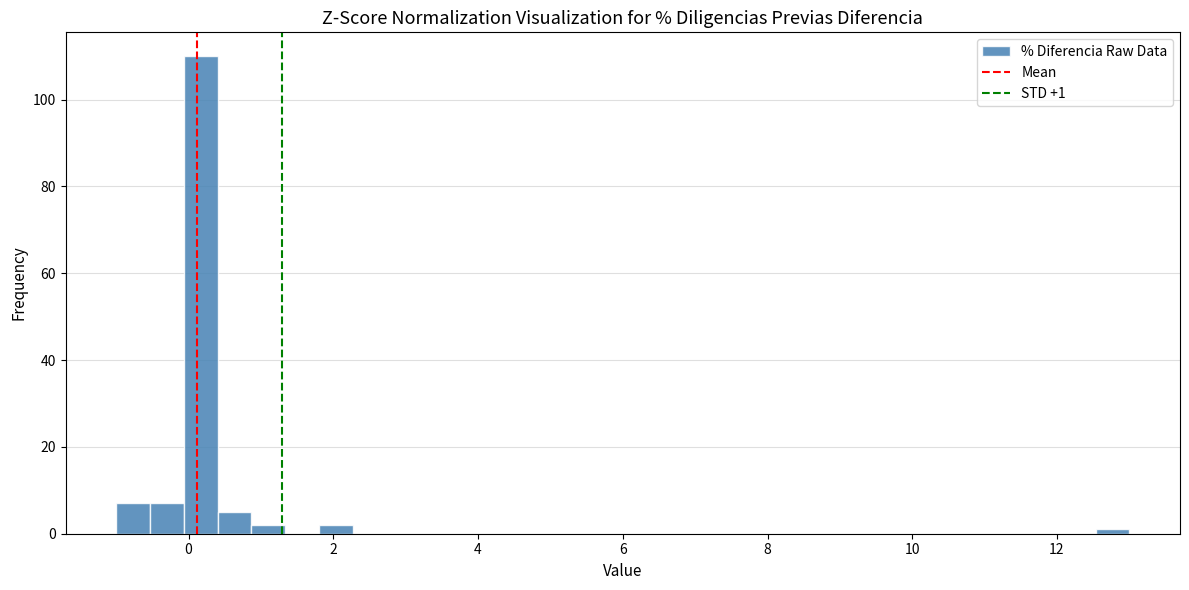

Around what value on the x-axis is the tallest bar? Give the approximate position of its centre, as read against the axis.

0.2